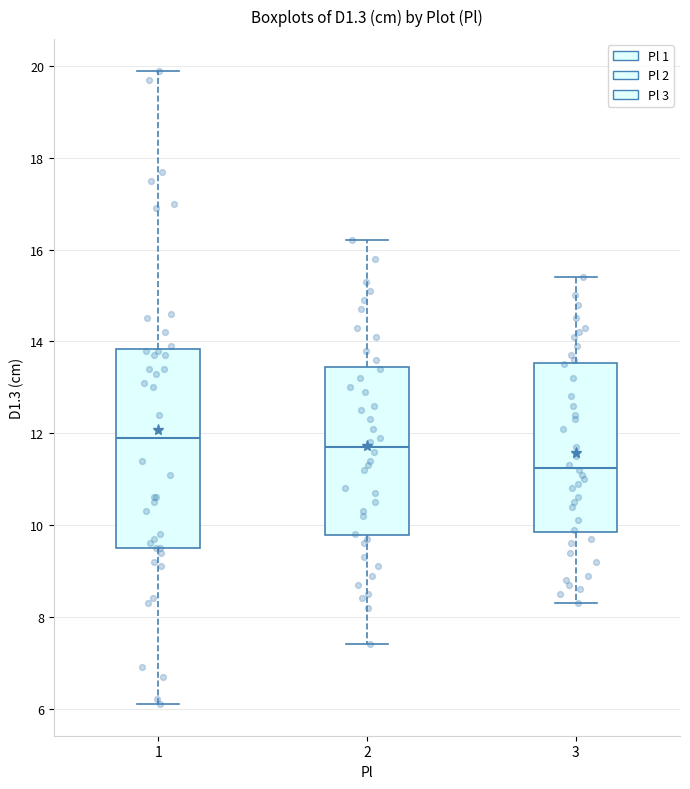

Reading left to right, transcribe this box plot: for each box, give where its median line is, the range the box spans, and where its two whiskers end, as read against the y-axis. The values are not printed on the chart, so give them approximately, as read against the axis.

1: median 12.0, box 9.6 to 13.8, whiskers 6.2 to 20.0
2: median 11.8, box 9.8 to 13.4, whiskers 7.4 to 16.2
3: median 11.2, box 9.8 to 13.6, whiskers 8.4 to 15.4